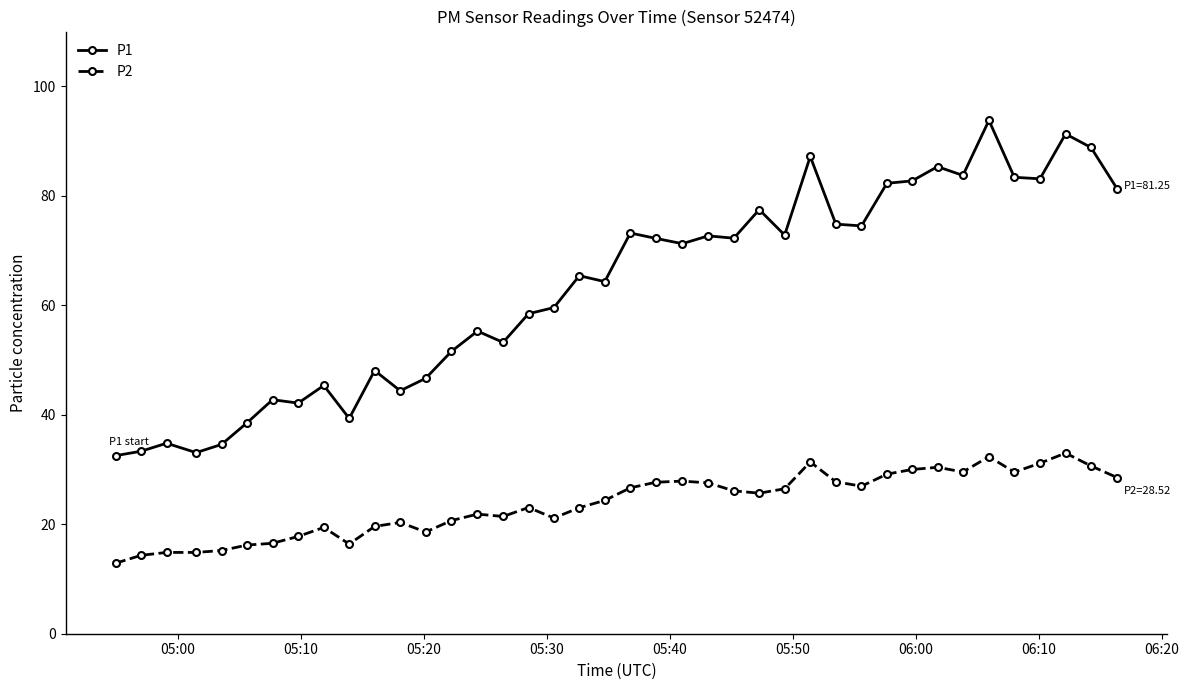

Rank the series by their maximum value, from lowest to highest.

P2, P1